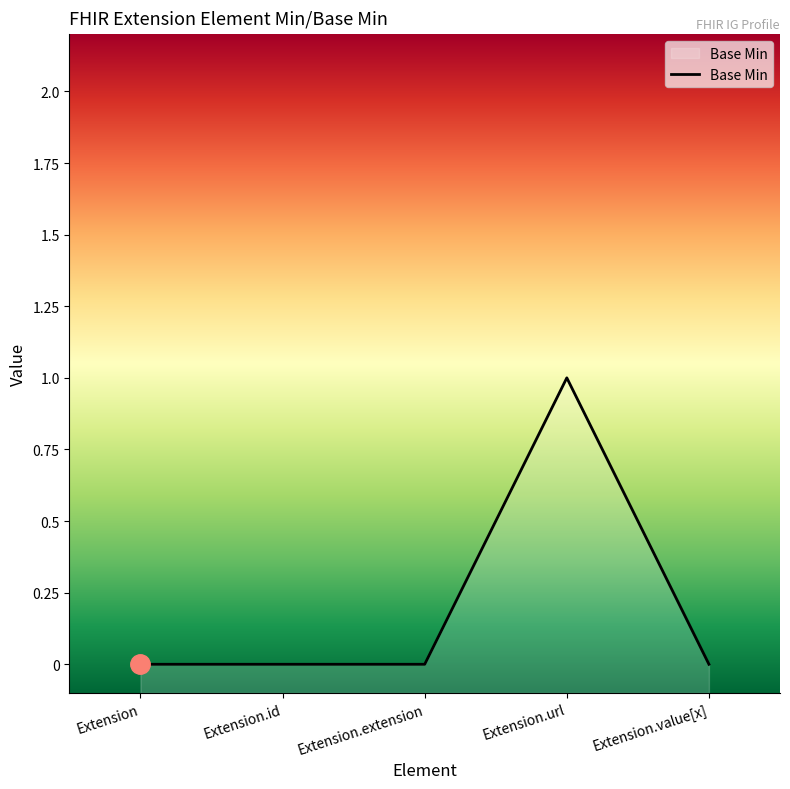

True or false: the data has more than 1 interior local peaks.

False